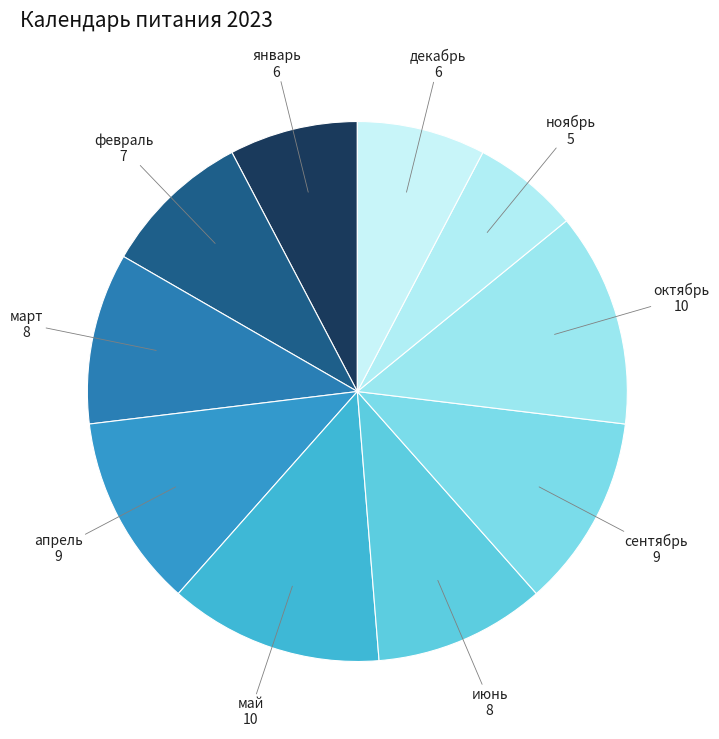

How many segments does this pie chart have?

10